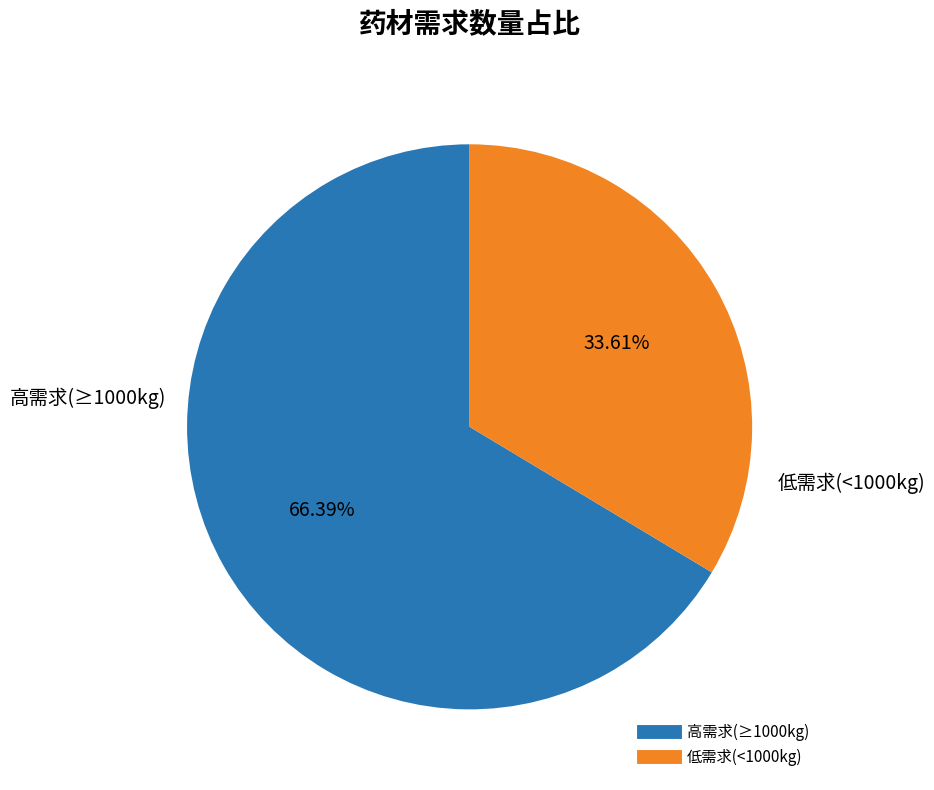

Does any single category account for the majority?

Yes